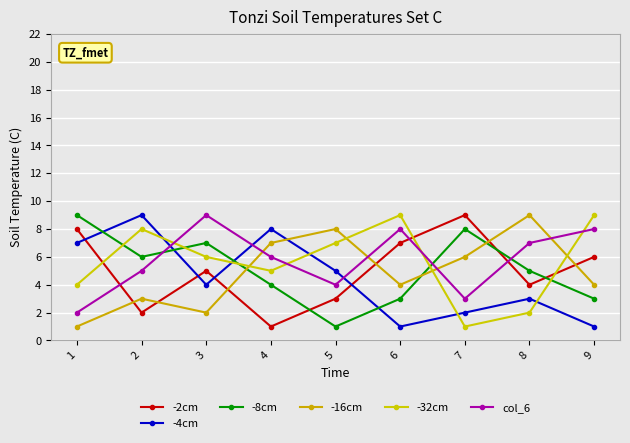

What is the value of the -2cm point at the 8th from the left?

4